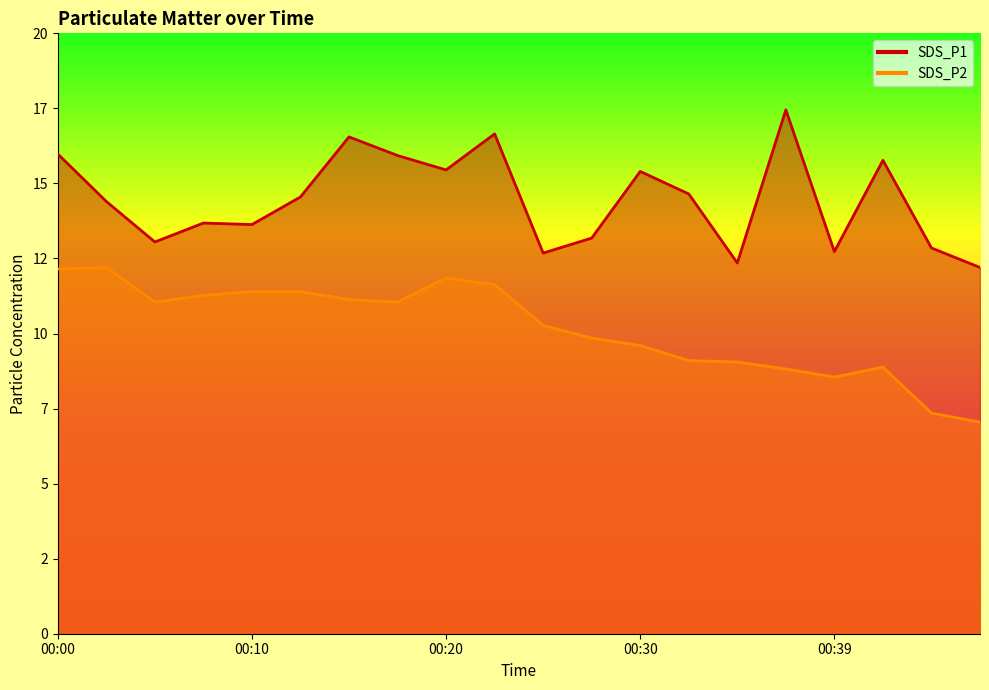

At which label does SDS_P2 reach its peak?

00:03